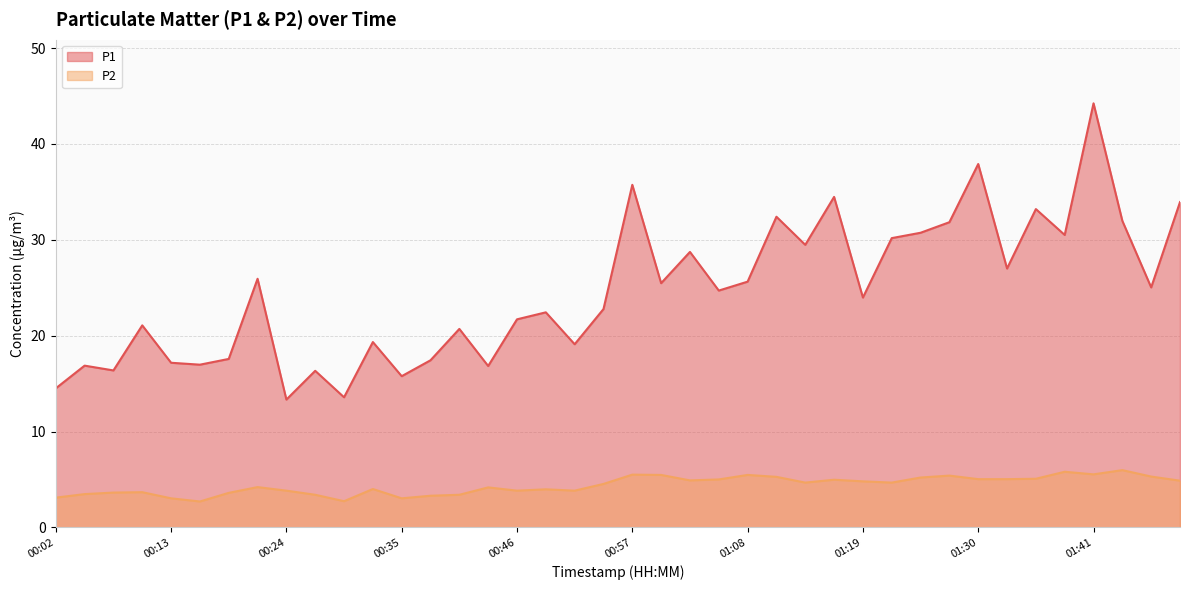

What is the total value across all series at 01:13?

34.1